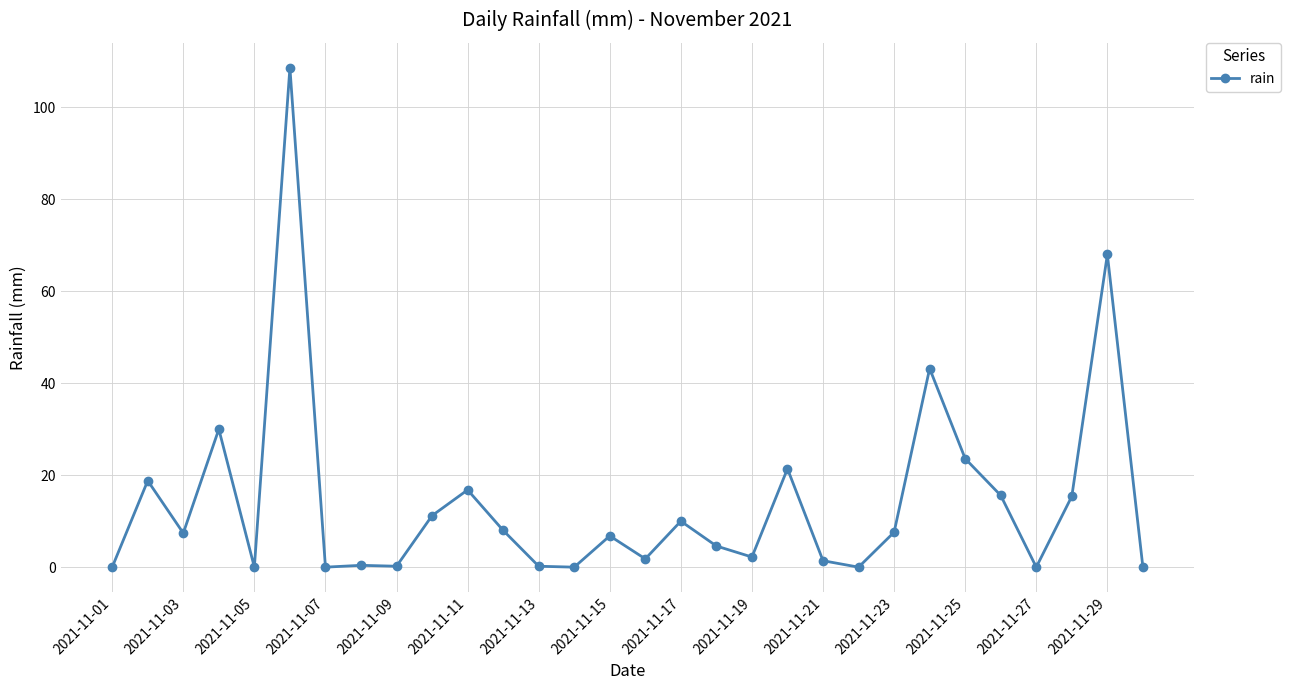

What is the value of the 26th point from the left?

15.6